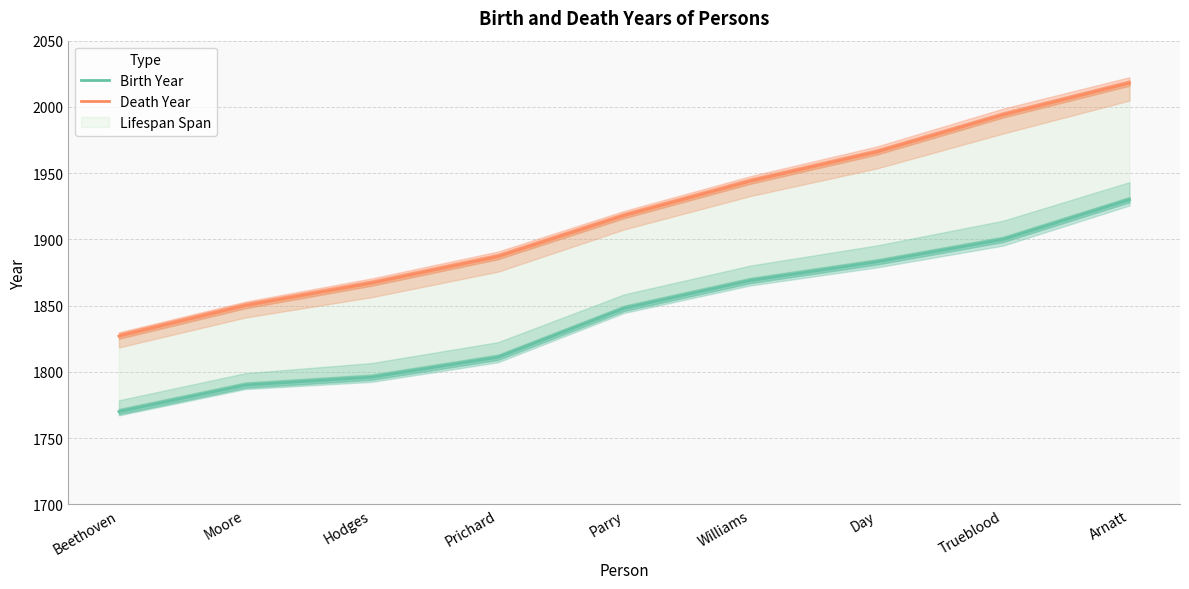

True or false: Birth Year has a value of 1869 at Williams.

True